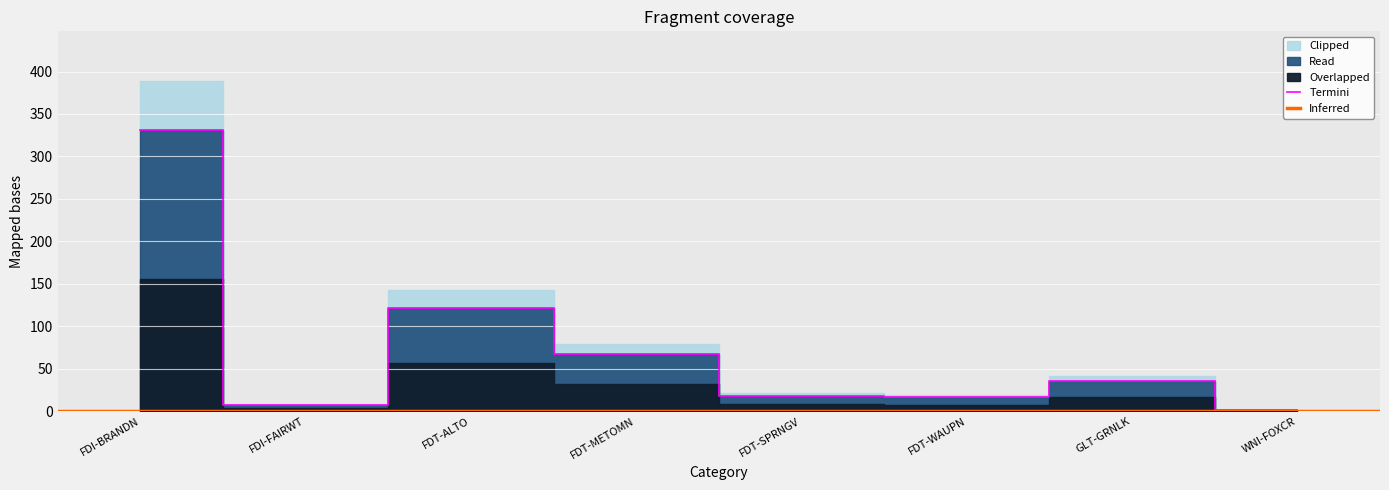

Reading left to right, extract all data points from this chart.

FDI-BRANDN=330.6	FDI-FAIRWT=6.8	FDT-ALTO=121.5	FDT-METOMN=67.1	FDT-SPRNGV=17.8	FDT-WAUPN=16.1	GLT-GRNLK=35.7	WNI-FOXCR=0.8